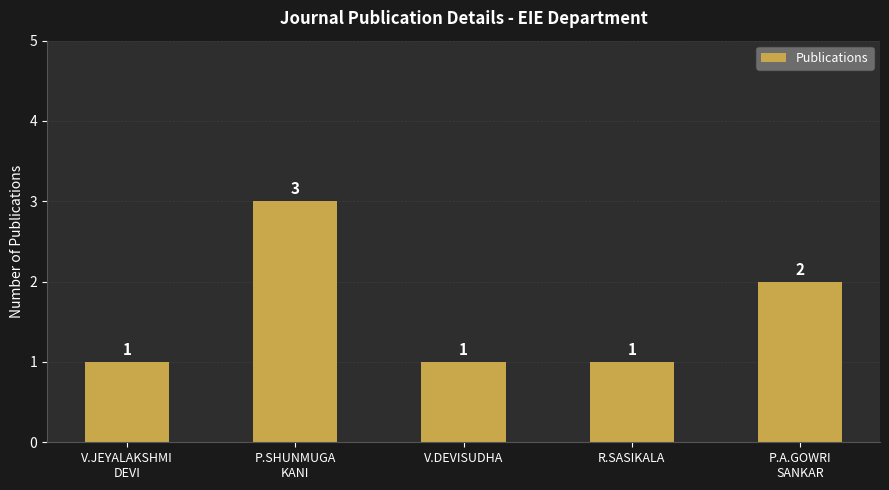

What is the label of the 3rd bar from the right?

V.DEVISUDHA